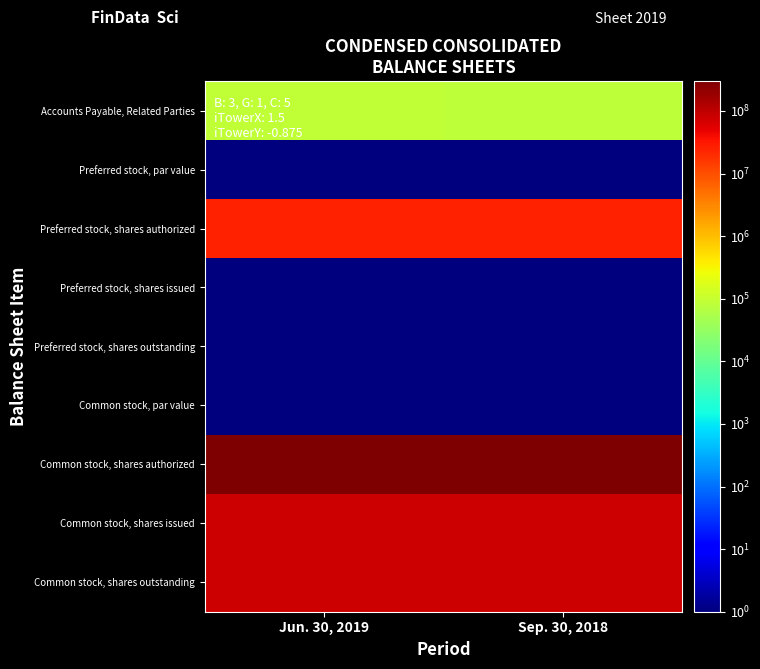

Which category has the highest value across all series?

Jun. 30, 2019